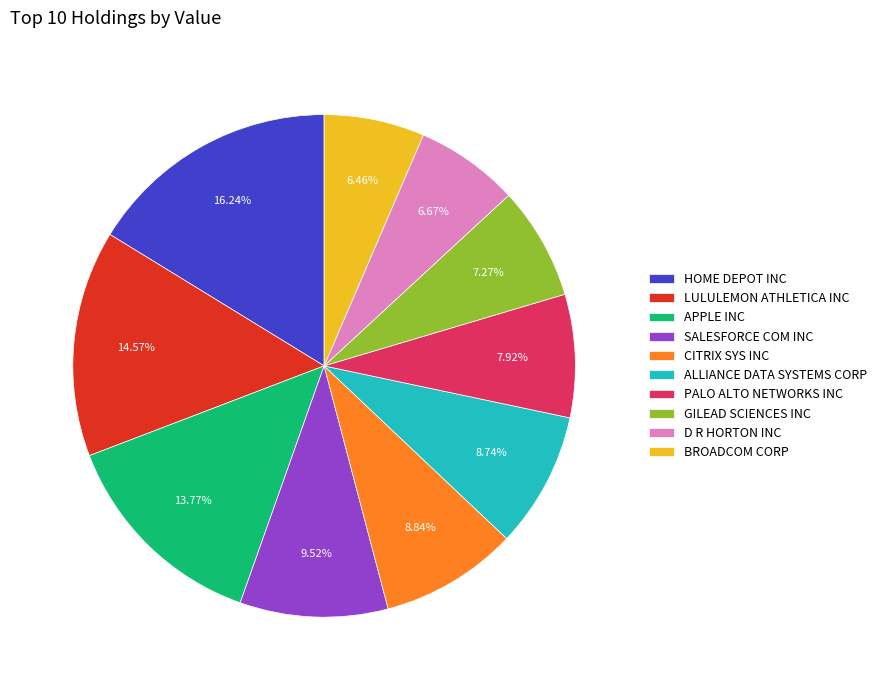

Does any single category account for the majority?

No